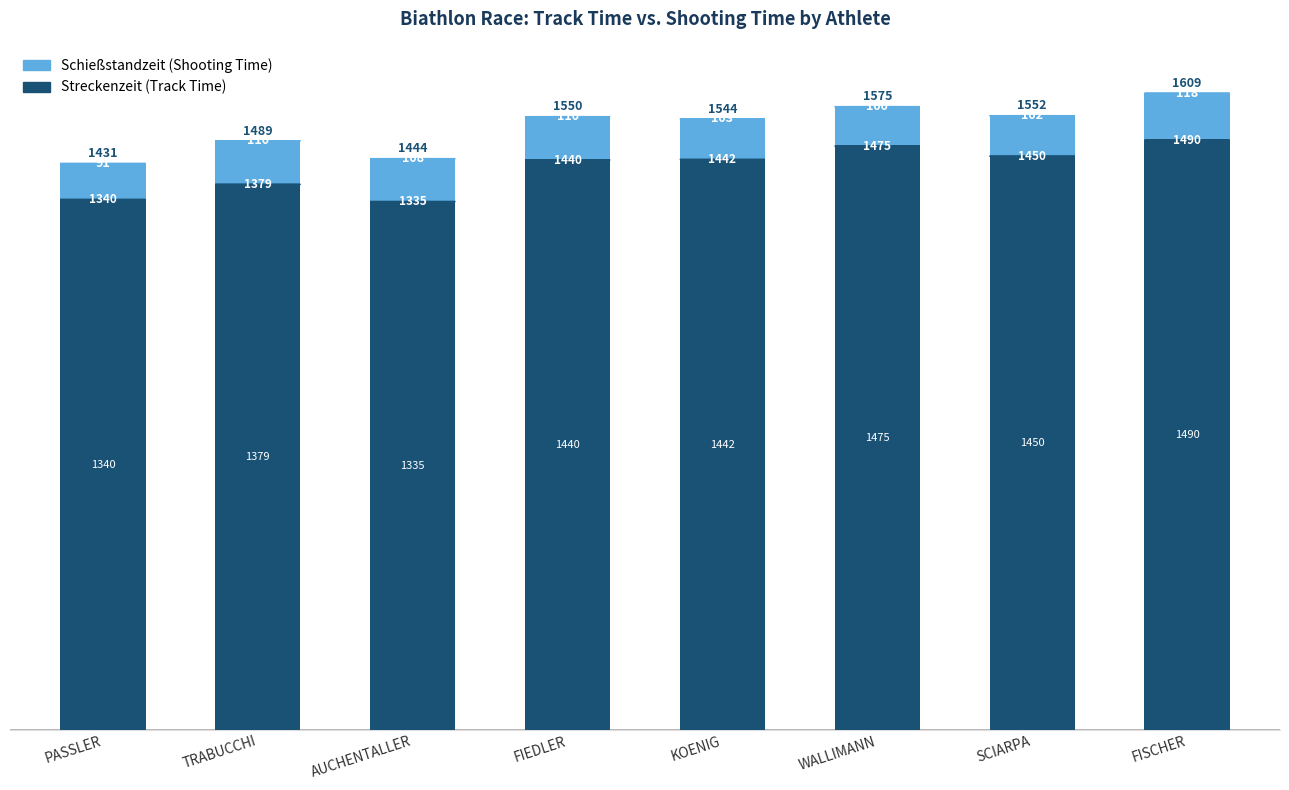

What is the sum of all Streckenzeit (Track Time) values?

11351.0